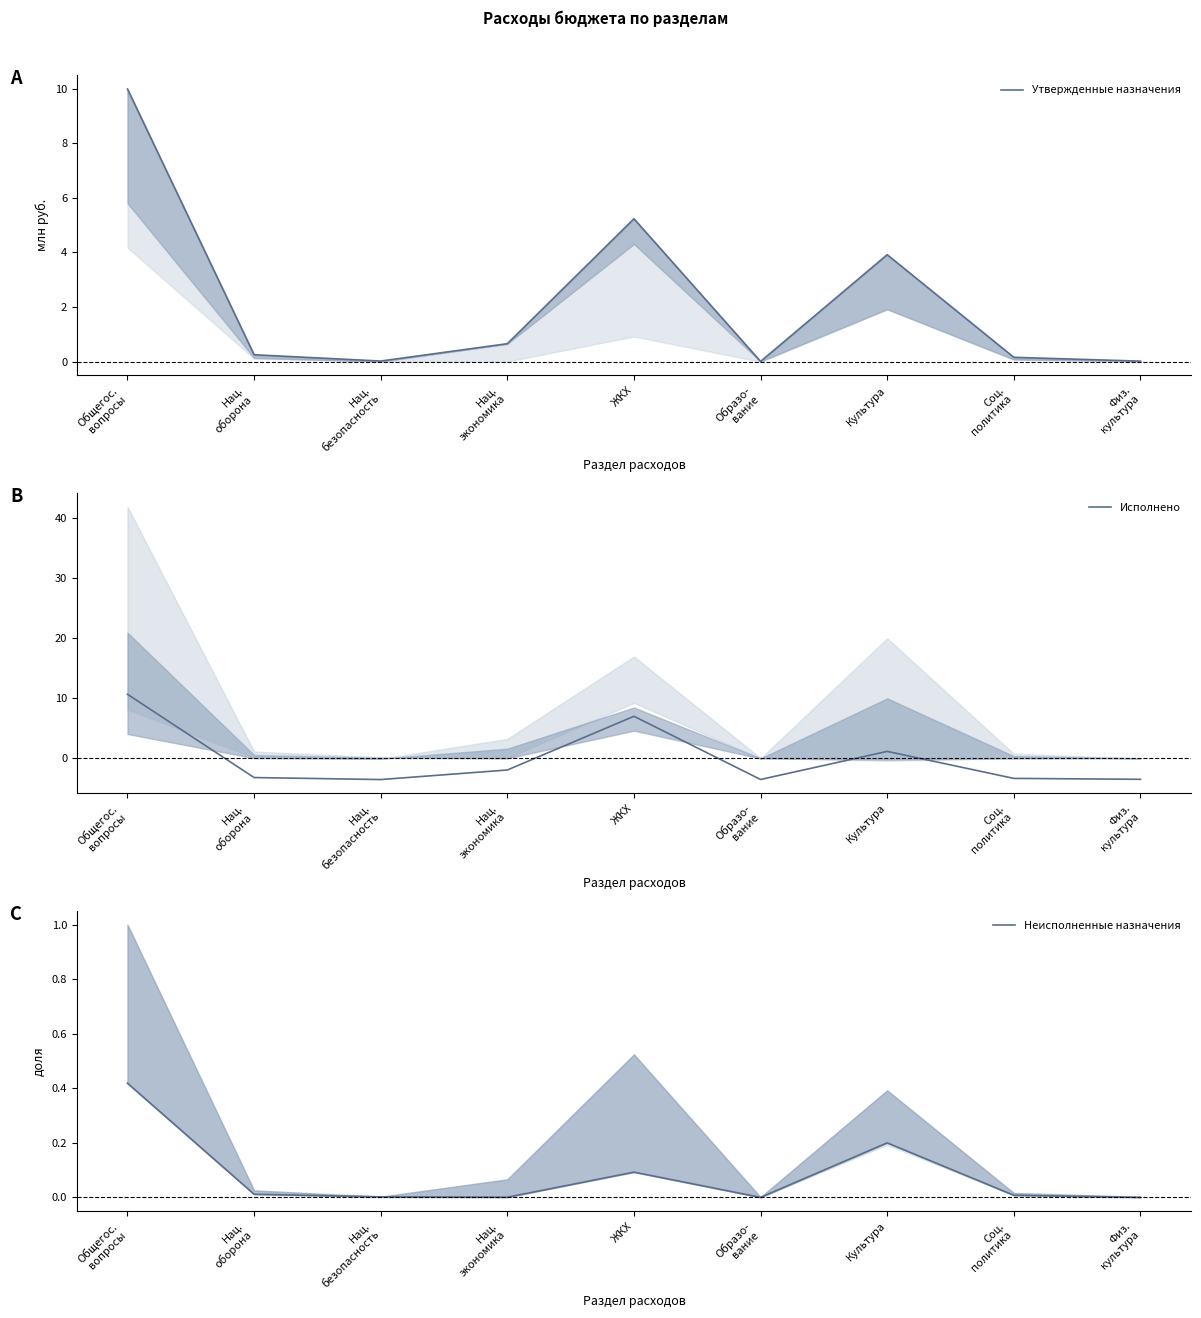

What is the average value of the Утвержденные назначения series?

2.3